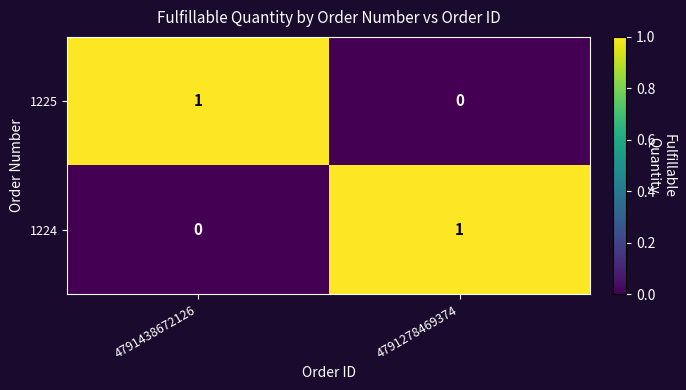

Reading right to left, what are all the values shown in this chart?

1225: 0	1
1224: 1	0